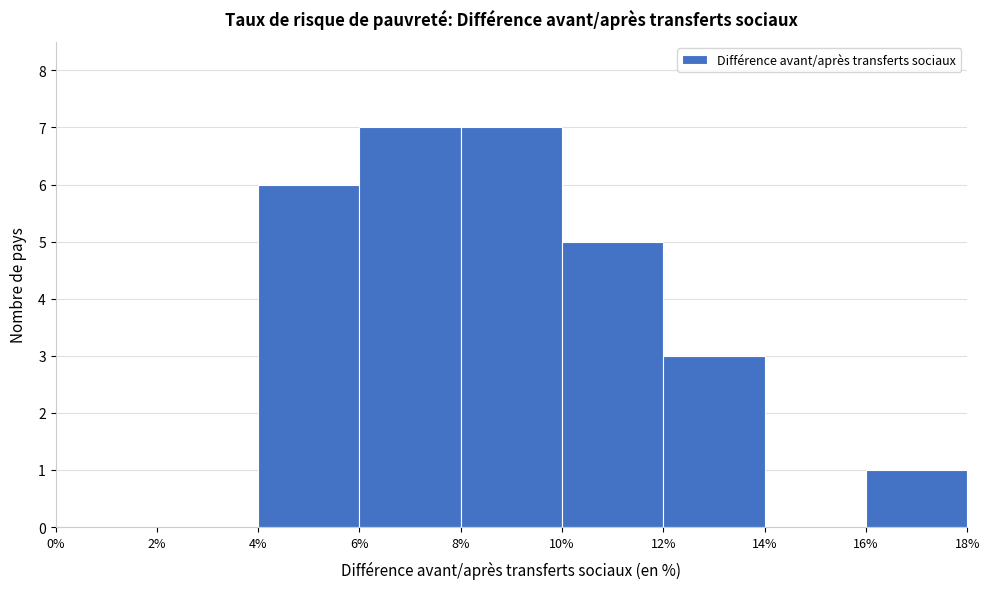

Reading left to right, list every bar in this chart as the range it spans on the x-axis followed by its height. The values are not printed on the chart, so give them approximately, as read against the axis.

0% to 2%: 0
2% to 4%: 0
4% to 6%: 6
6% to 8%: 7
8% to 10%: 7
10% to 12%: 5
12% to 14%: 3
14% to 16%: 0
16% to 18%: 1